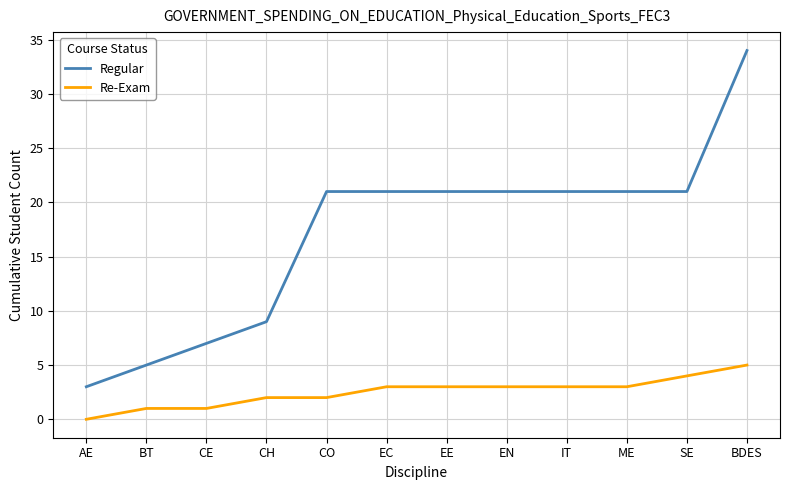

At which category is the sum across all series the highest?

BDES